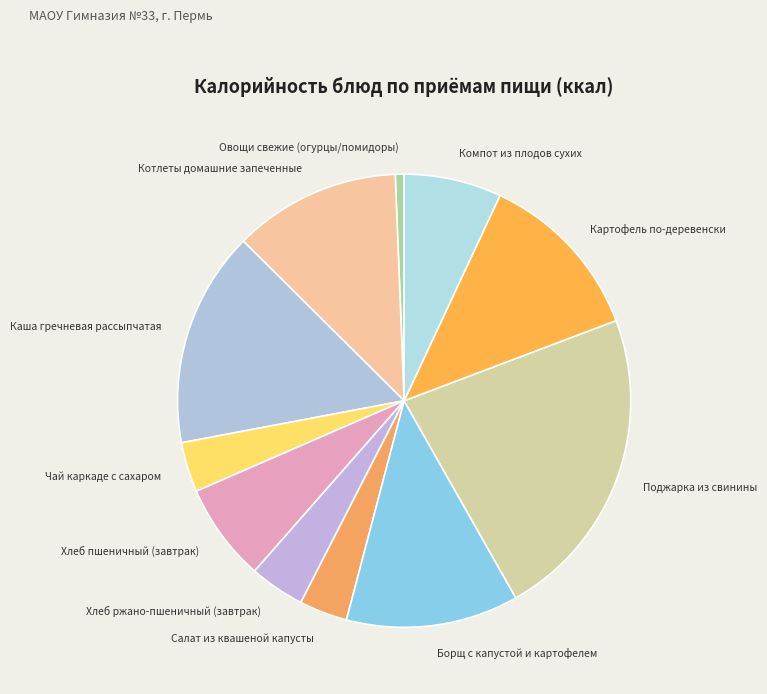

Is it true that Компот из плодов сухих is 7% of the pie?

True